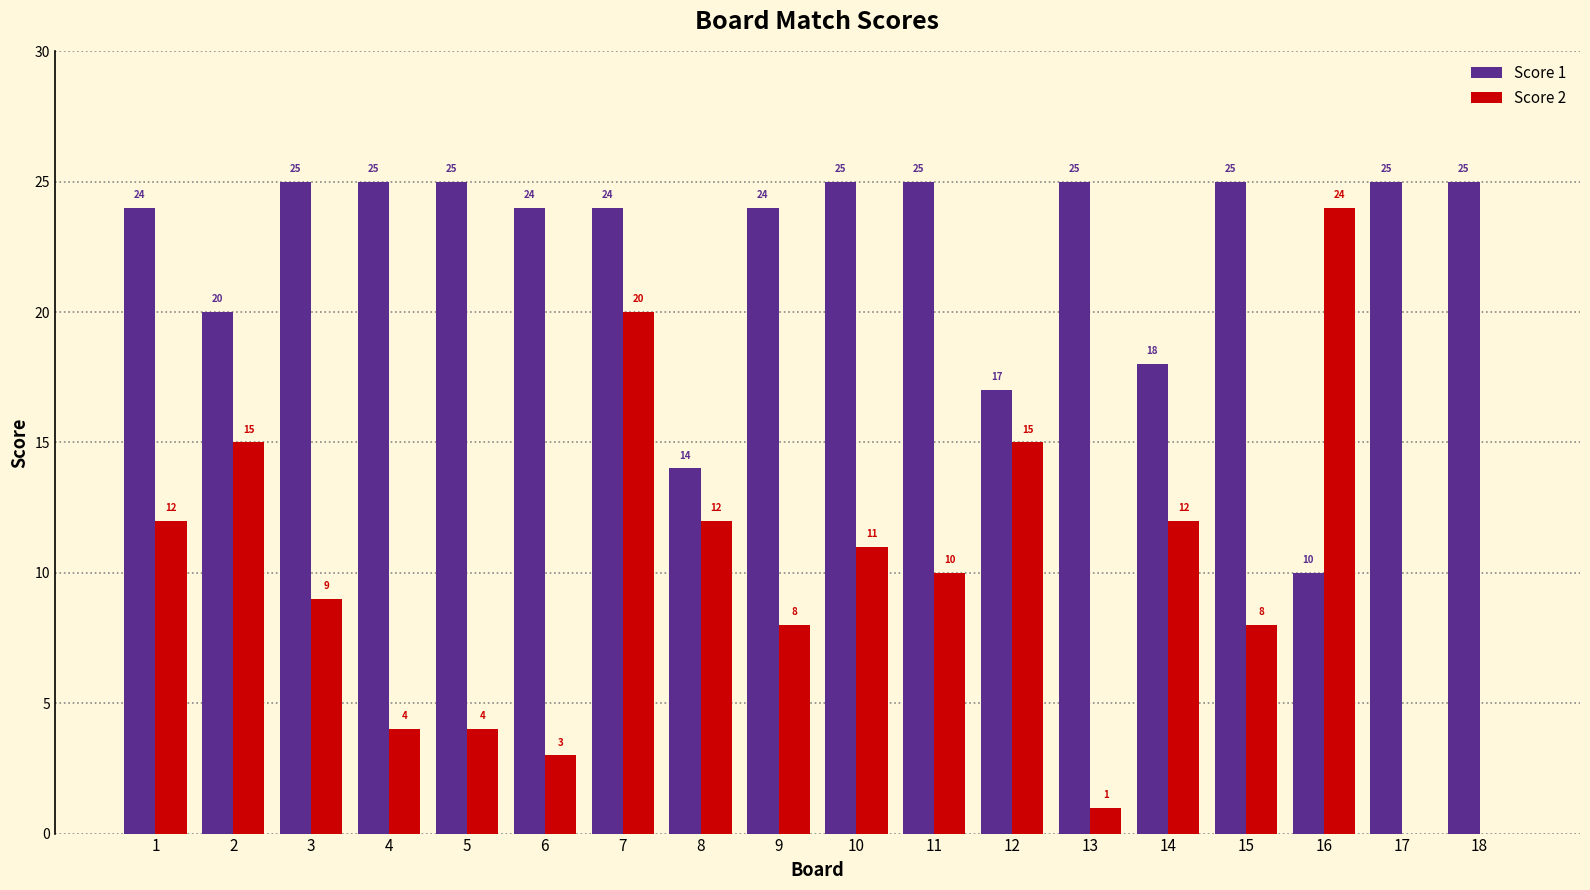

What is the sum of the Score 1 values at 9 and 8?

38